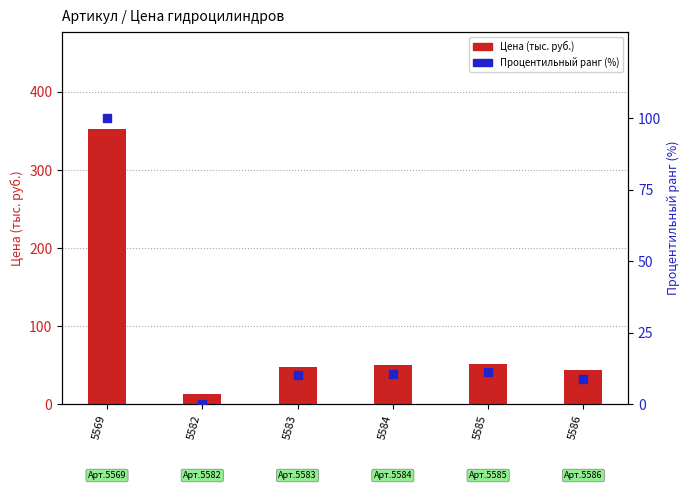

Which series has the largest total across all categories?

Цена (тыс. руб.)